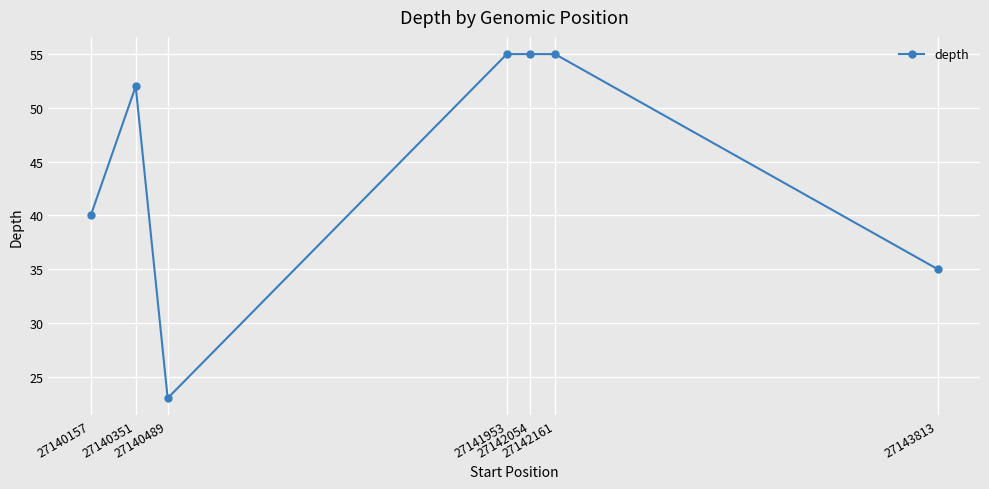

At which category does the data reach its first local valley?

27140489